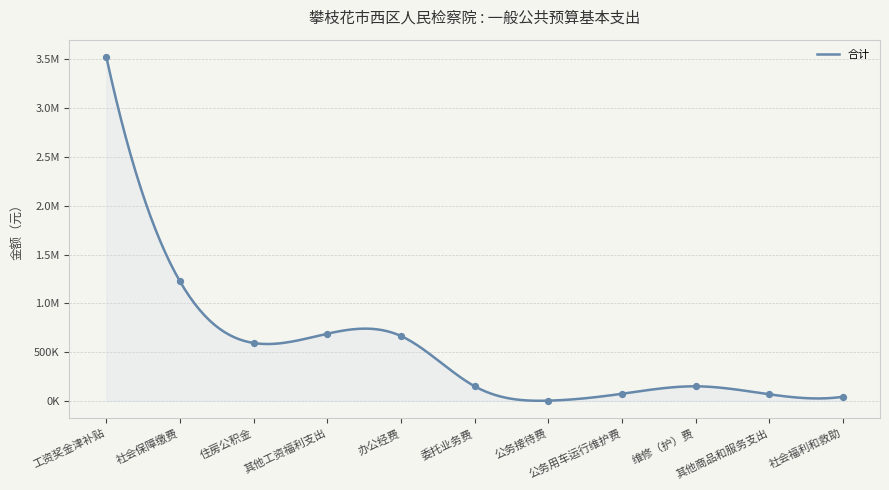

Which has a higher value, 其他商品和服务支出 or 公务接待费?

其他商品和服务支出